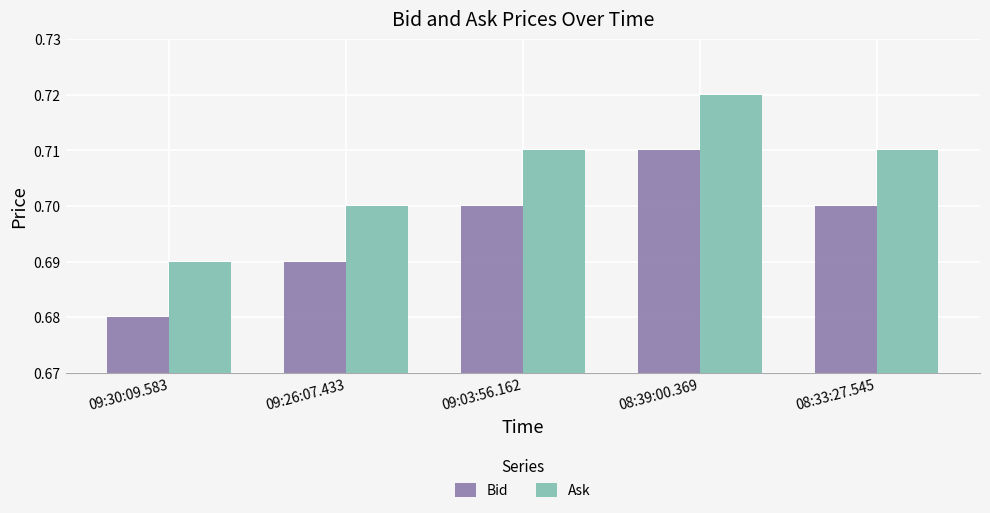

Which category has the lowest value across all series?

09:30:09.583